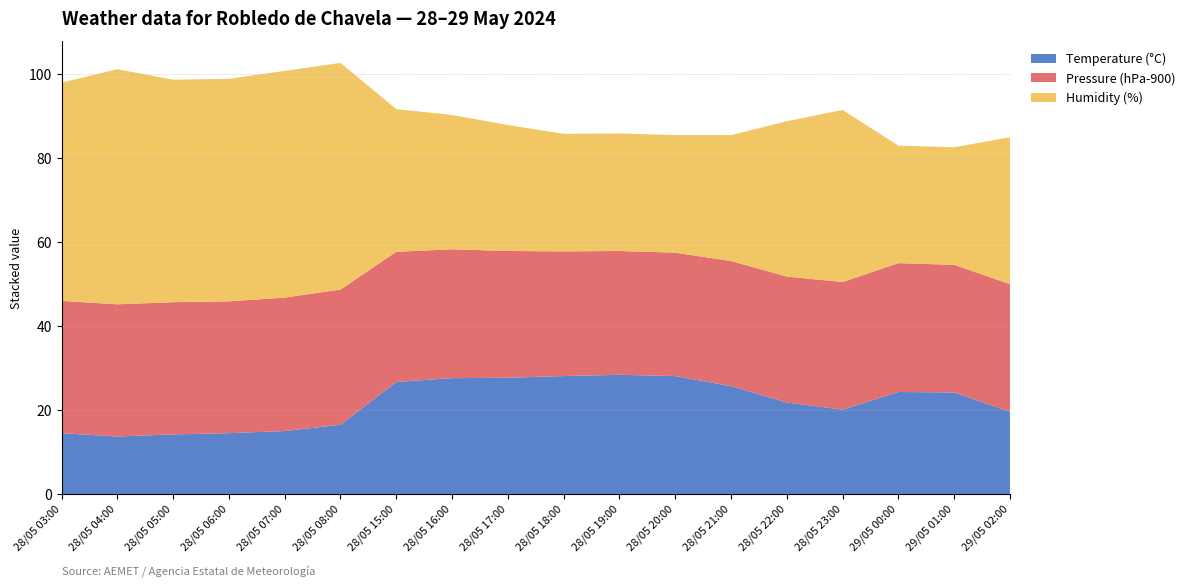

Reading left to right, transcribe all the data shown in this chart.

Temperature (°C): 28/05 03:00=14.5	28/05 04:00=13.7	28/05 05:00=14.2	28/05 06:00=14.5	28/05 07:00=15.0	28/05 08:00=16.5	28/05 15:00=26.7	28/05 16:00=27.6	28/05 17:00=27.7	28/05 18:00=28.1	28/05 19:00=28.4	28/05 20:00=28.1	28/05 21:00=25.7	28/05 22:00=21.8	28/05 23:00=20.1	29/05 00:00=24.3	29/05 01:00=24.2	29/05 02:00=19.6
Pressure (hPa-900): 28/05 03:00=31.5	28/05 04:00=31.5	28/05 05:00=31.5	28/05 06:00=31.4	28/05 07:00=31.8	28/05 08:00=32.2	28/05 15:00=31.0	28/05 16:00=30.7	28/05 17:00=30.2	28/05 18:00=29.7	28/05 19:00=29.5	28/05 20:00=29.4	28/05 21:00=29.8	28/05 22:00=30.0	28/05 23:00=30.4	29/05 00:00=30.7	29/05 01:00=30.4	29/05 02:00=30.4
Humidity (%): 28/05 03:00=52.0	28/05 04:00=56.0	28/05 05:00=53.0	28/05 06:00=53.0	28/05 07:00=54.0	28/05 08:00=54.0	28/05 15:00=34.0	28/05 16:00=32.0	28/05 17:00=30.0	28/05 18:00=28.0	28/05 19:00=28.0	28/05 20:00=28.0	28/05 21:00=30.0	28/05 22:00=37.0	28/05 23:00=41.0	29/05 00:00=28.0	29/05 01:00=28.0	29/05 02:00=35.0